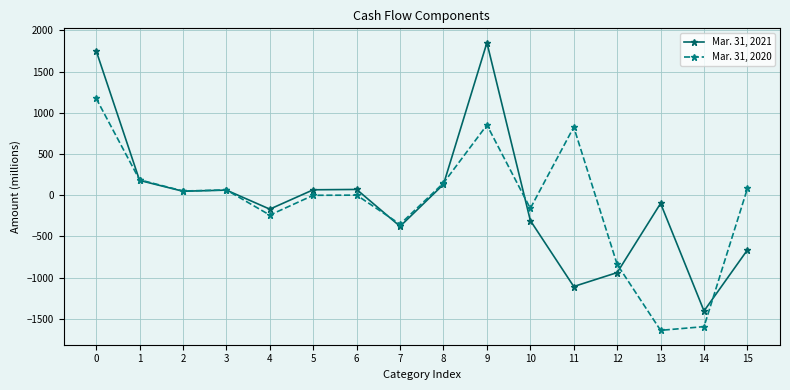

Which label corresponds to the largest value in the chart?

9